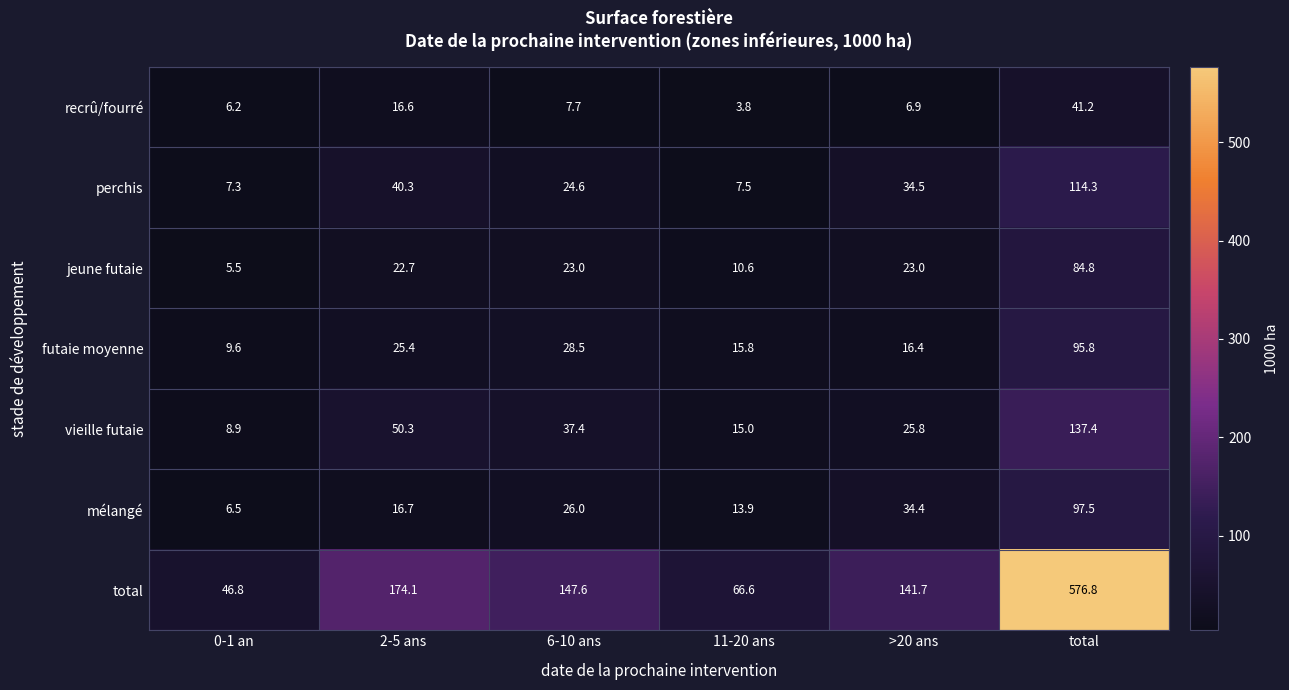

What is the total value across all series at total?

1147.8